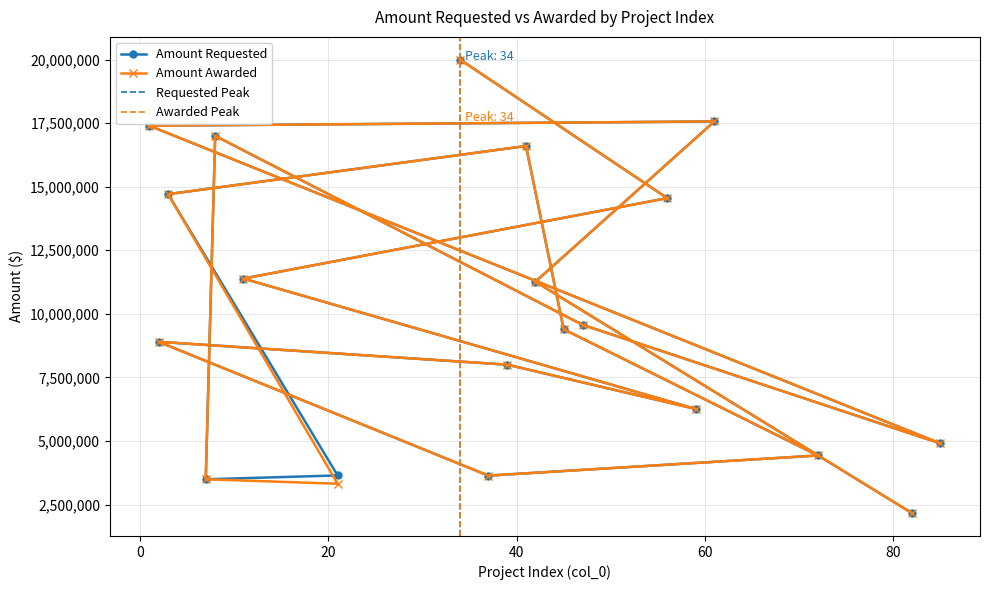

Reading right to left, list all the values displayed in this chart.

Amount Requested: 34=20000000	56=14549907	11=11385919	59=6259193	39=8000000	2=8899300	37=3635800	72=4427653	45=9392144	41=16600000	3=14706000	21=3642727	7=3491680	8=17000000	47=9568327	85=4900000	1=17398993	61=17566750	42=11263818	82=2154500
Amount Awarded: 34=20000000	56=14549907	11=11385919	59=6259193	39=8000000	2=8899300	37=3635800	72=4427653	45=9392144	41=16600000	3=14706000	21=3317727	7=3491680	8=17000000	47=9568327	85=4900000	1=17398993	61=17566750	42=11263818	82=2154500